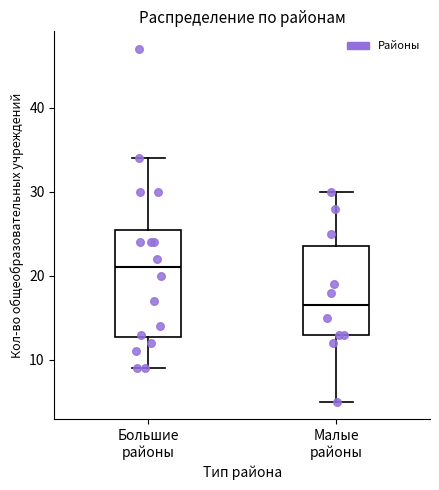

Which box is the tallest, from its lower edge to its upper edge?

Большие районы